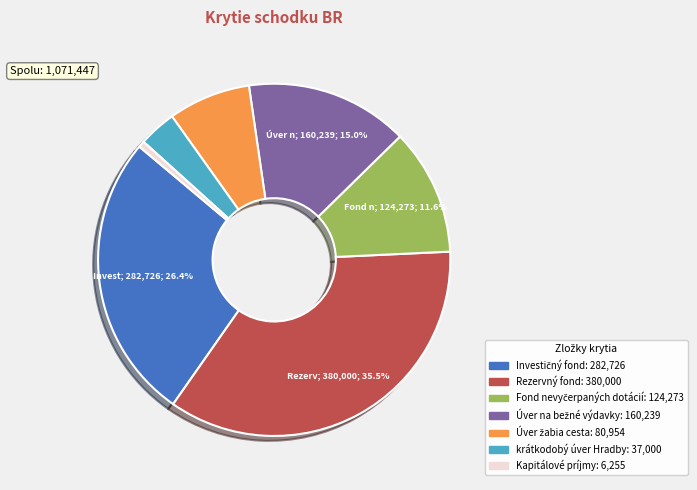

Which slice is the largest?

Rezervný fond